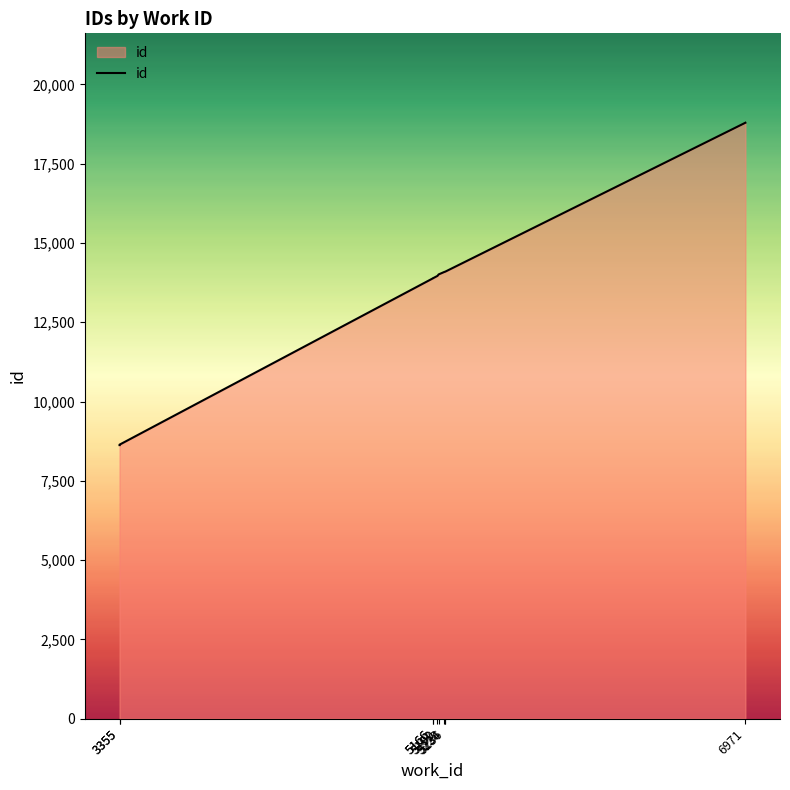

What is the sum of all values?

134074